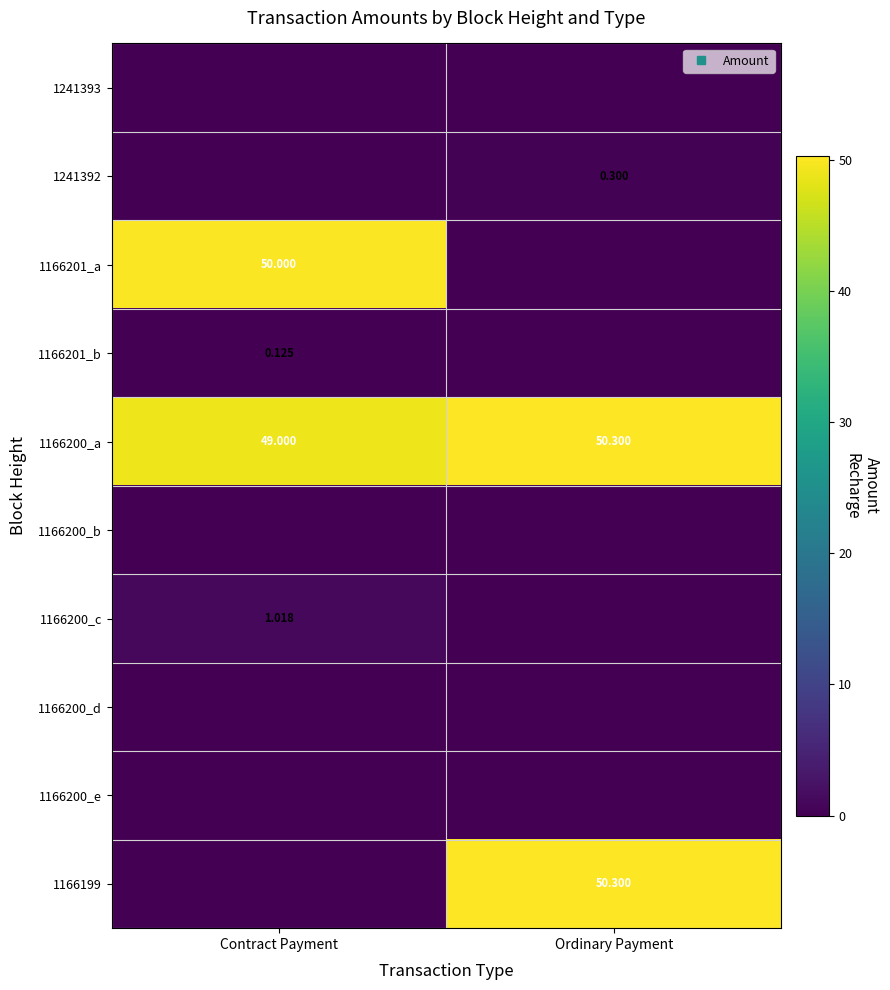

True or false: 1166200_a has a value of 49.0 at Contract Payment.

True